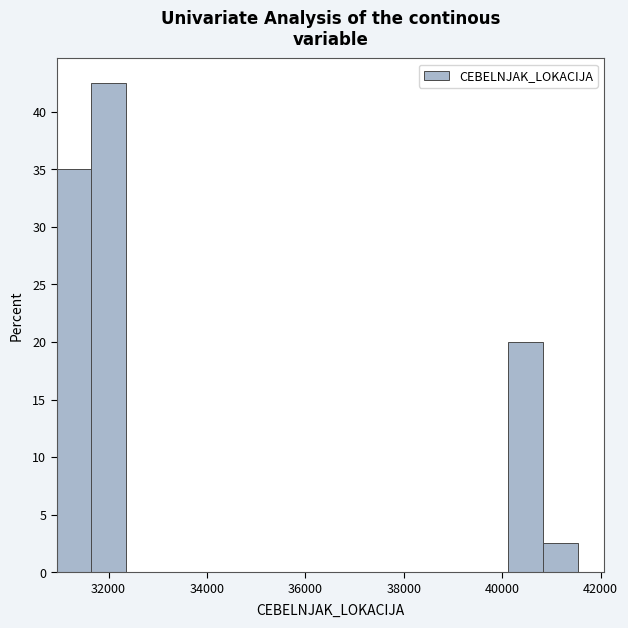

Read against the x-axis, roughly where is the centre of the tallest bar?

32000